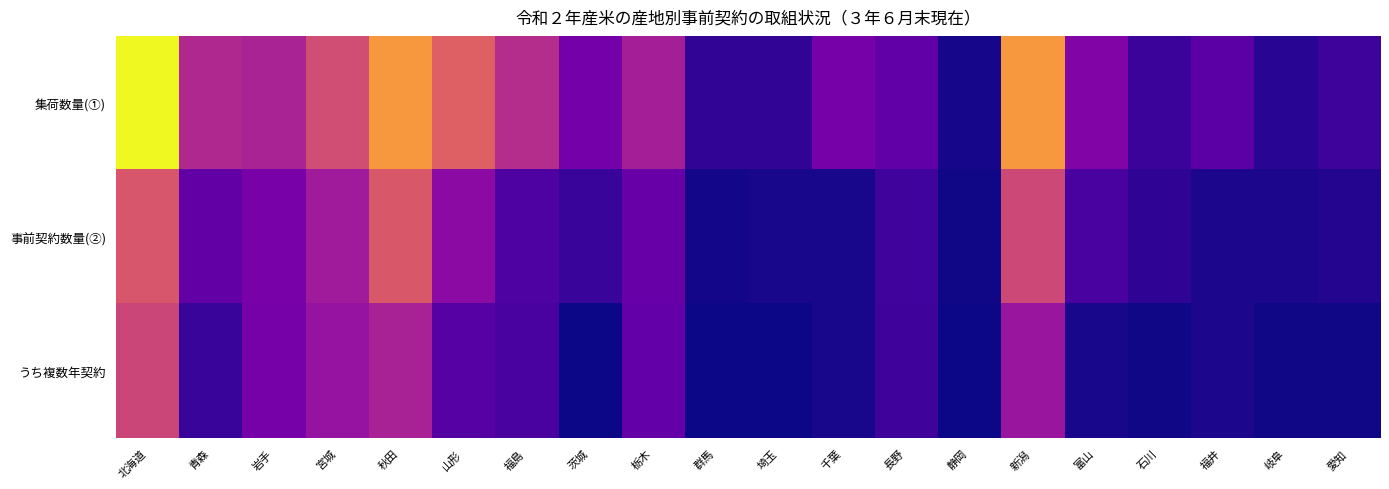

What is the spread (max minus min) of values at 福島?

108.1